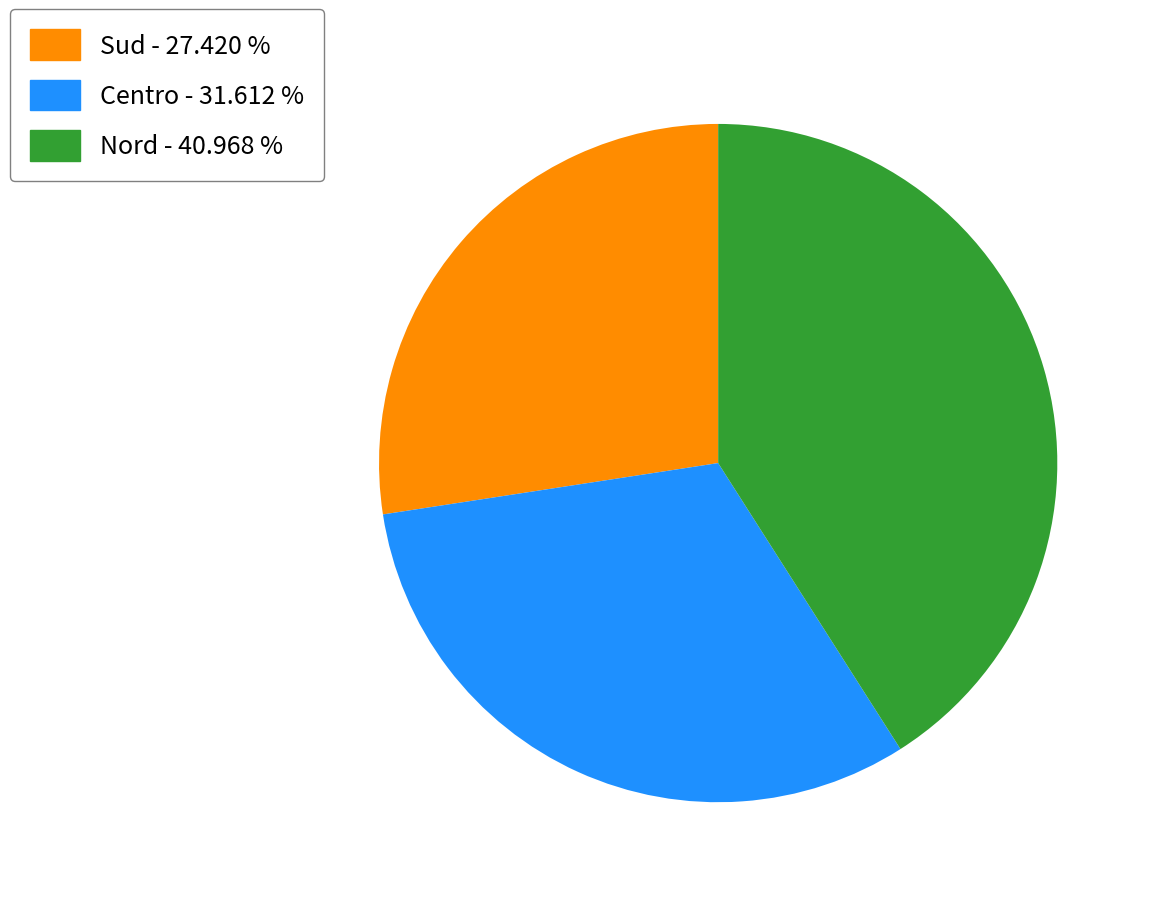

Do Sud - 27.420 % and Nord - 40.968 % together represent more than half of the pie?

Yes